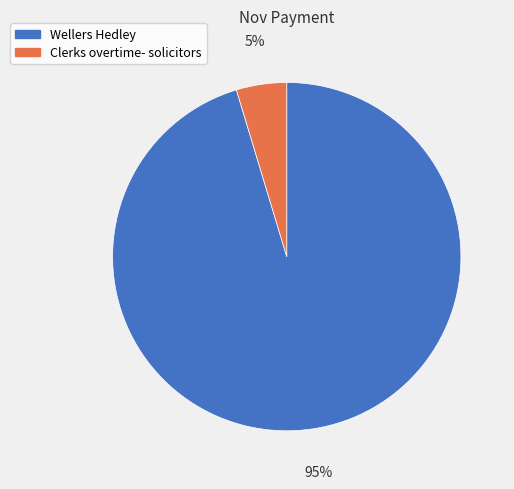

Does Clerks overtime- solicitors account for over 50% of the chart?

No